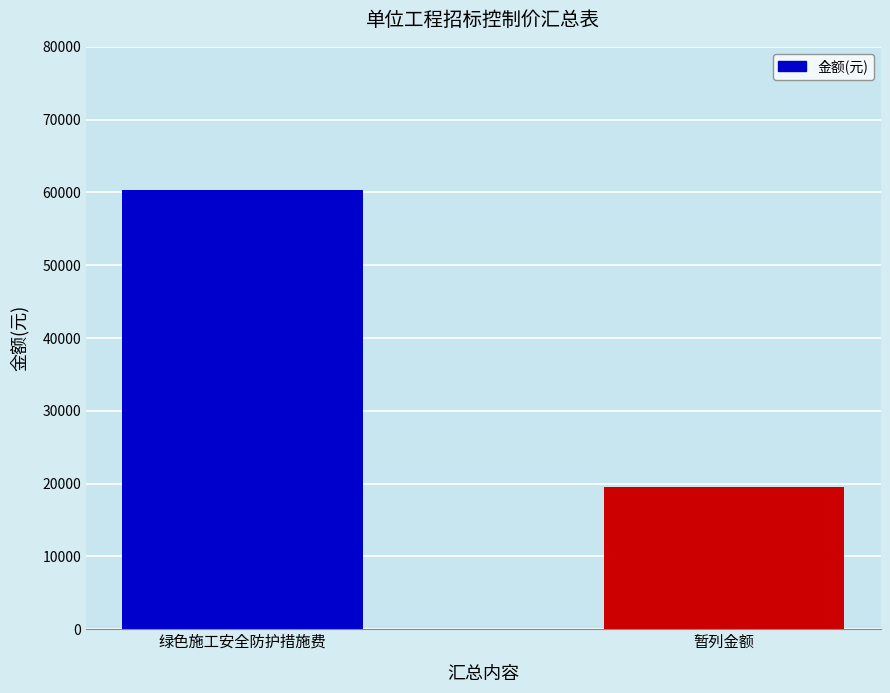

What position from the right is 绿色施工安全防护措施费?

2